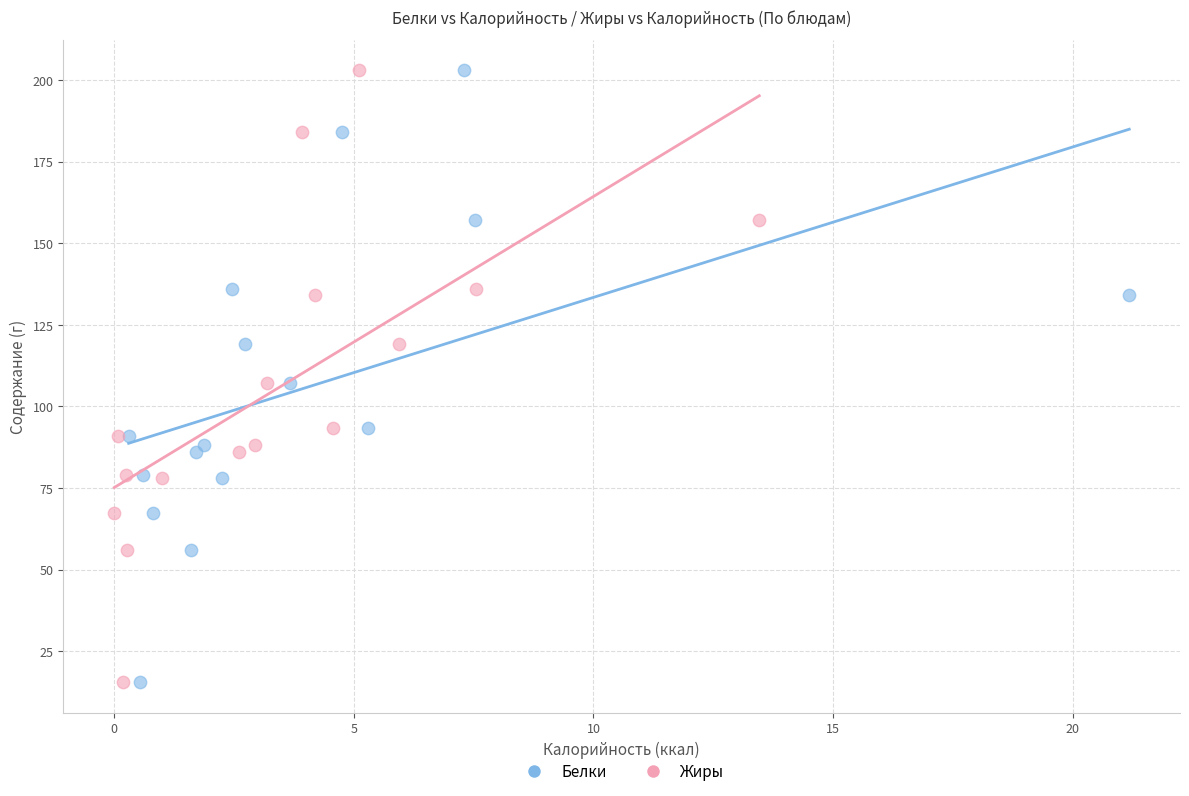

What are all the series names shown in the legend?

Белки, Жиры